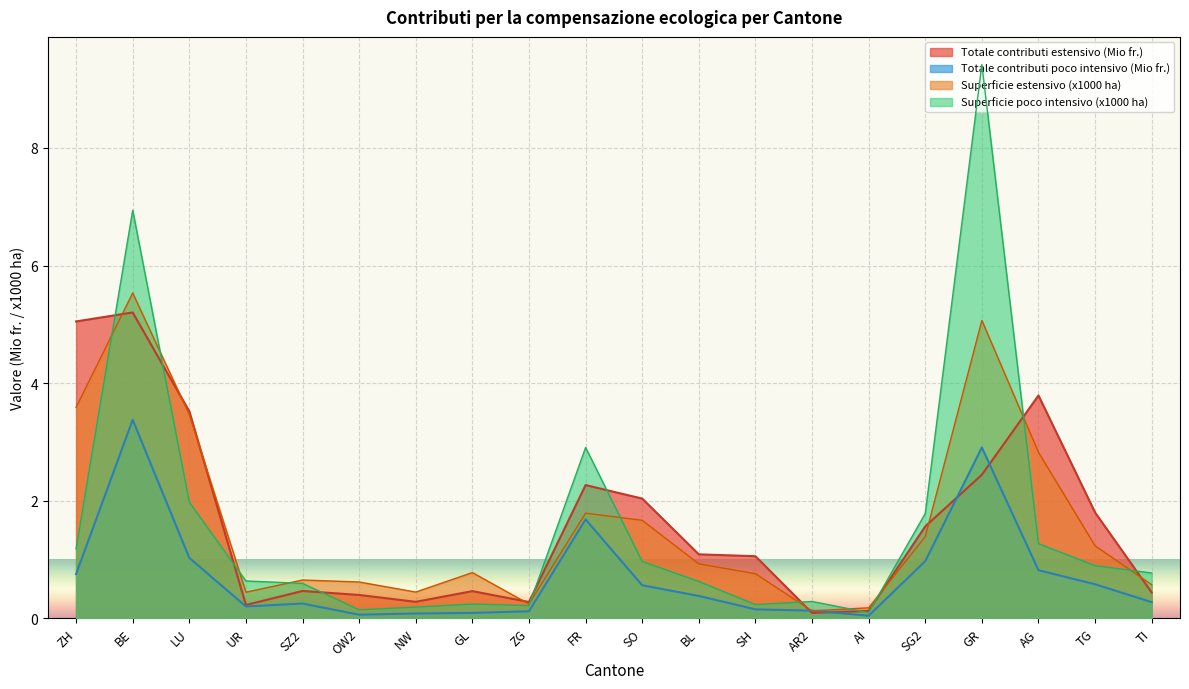

What are all the series names shown in the legend?

Totale contributi estensivo (Mio fr.), Totale contributi poco intensivo (Mio fr.), Superficie estensivo (x1000 ha), Superficie poco intensivo (x1000 ha)